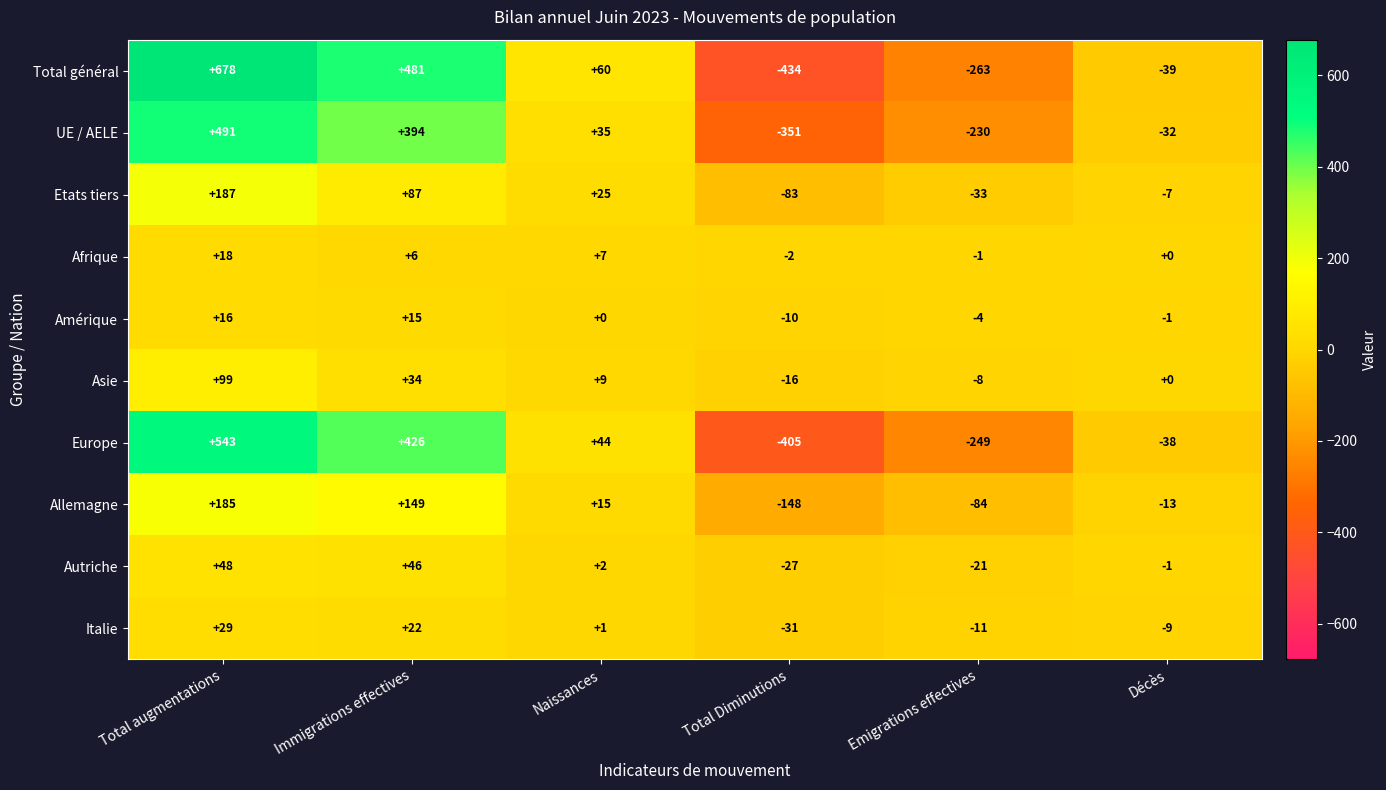

List the series in order of their peak value, lowest first.

Amérique, Afrique, Italie, Autriche, Asie, Allemagne, Etats tiers, UE / AELE, Europe, Total général